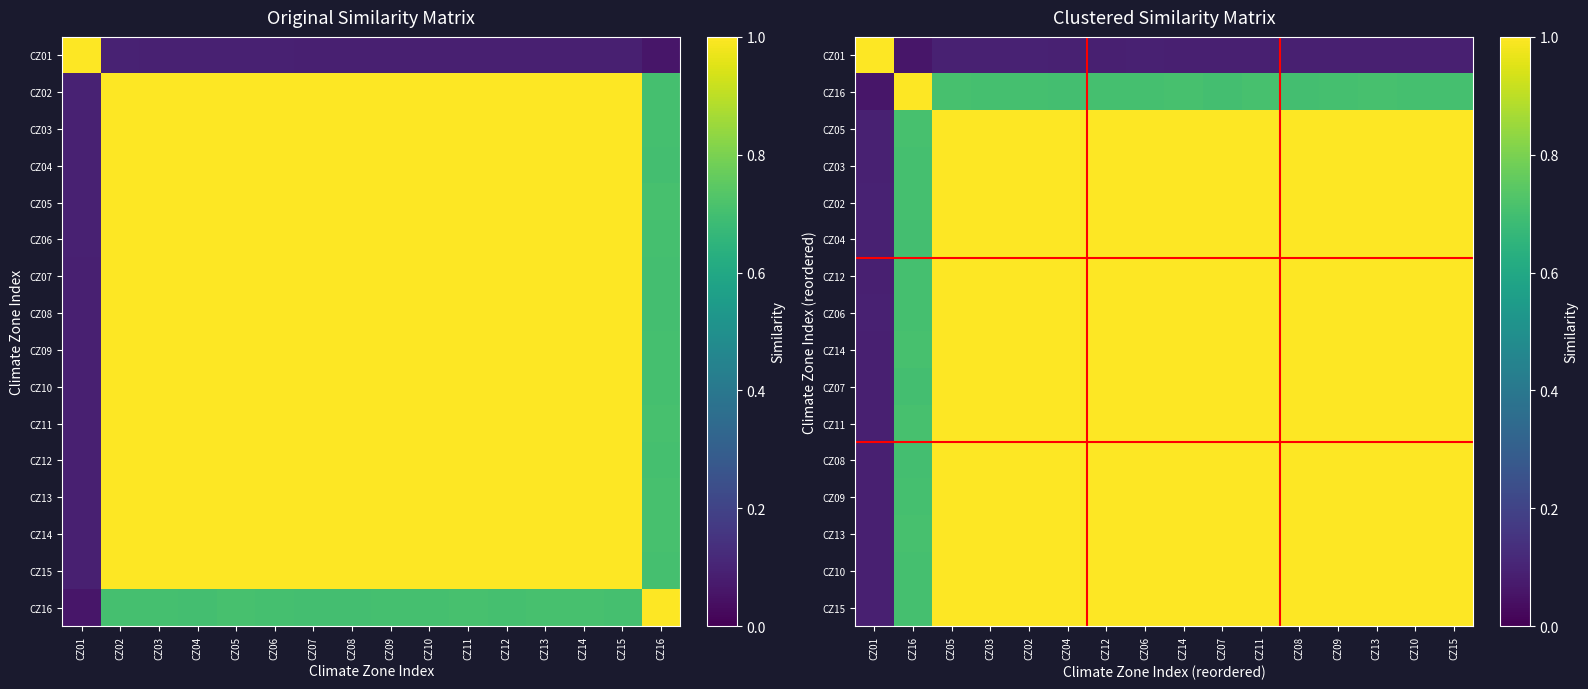

At which category is the sum across all series the highest?

CZ02